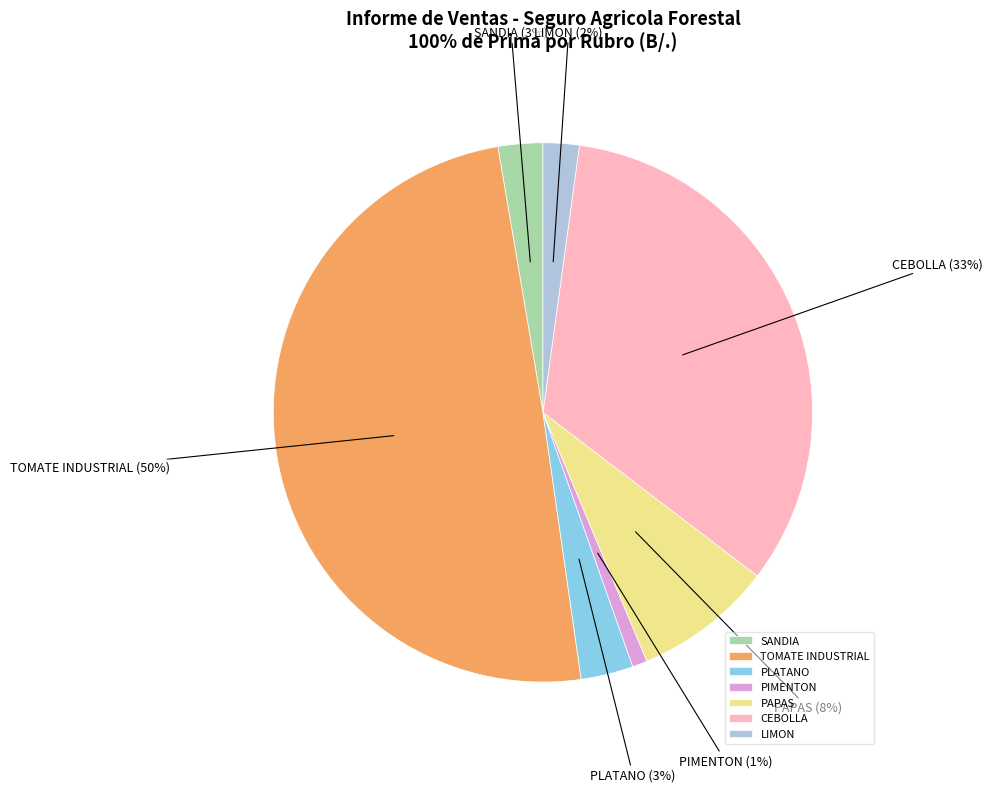

Do PAPAS and CEBOLLA together represent more than half of the pie?

No